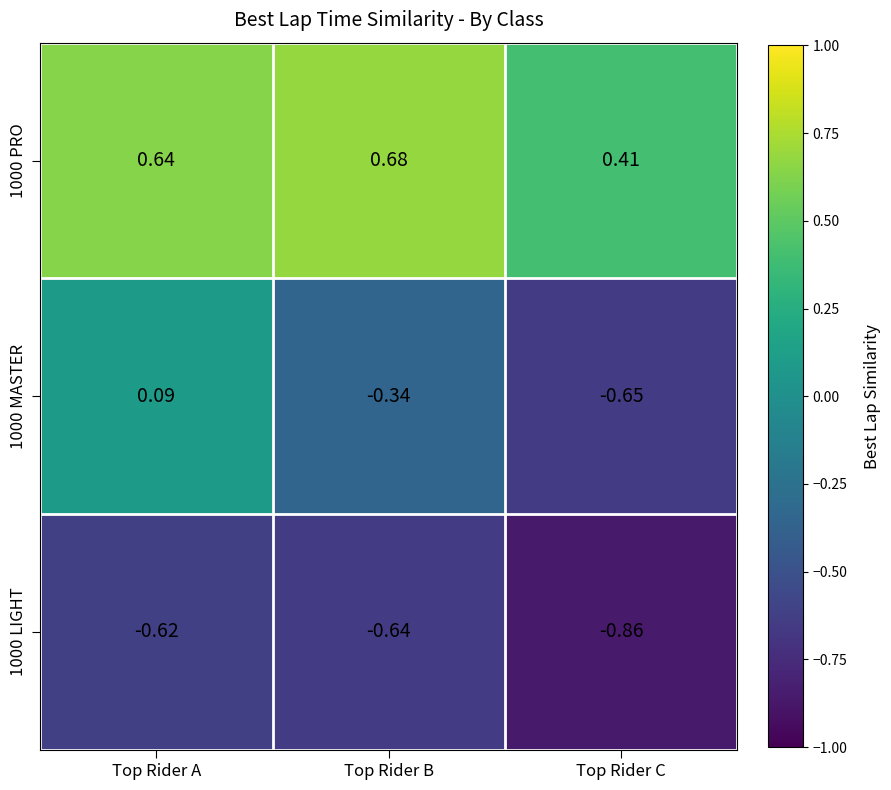

Is the value of 1000 PRO at Top Rider C greater than the value of 1000 LIGHT at Top Rider B?

Yes